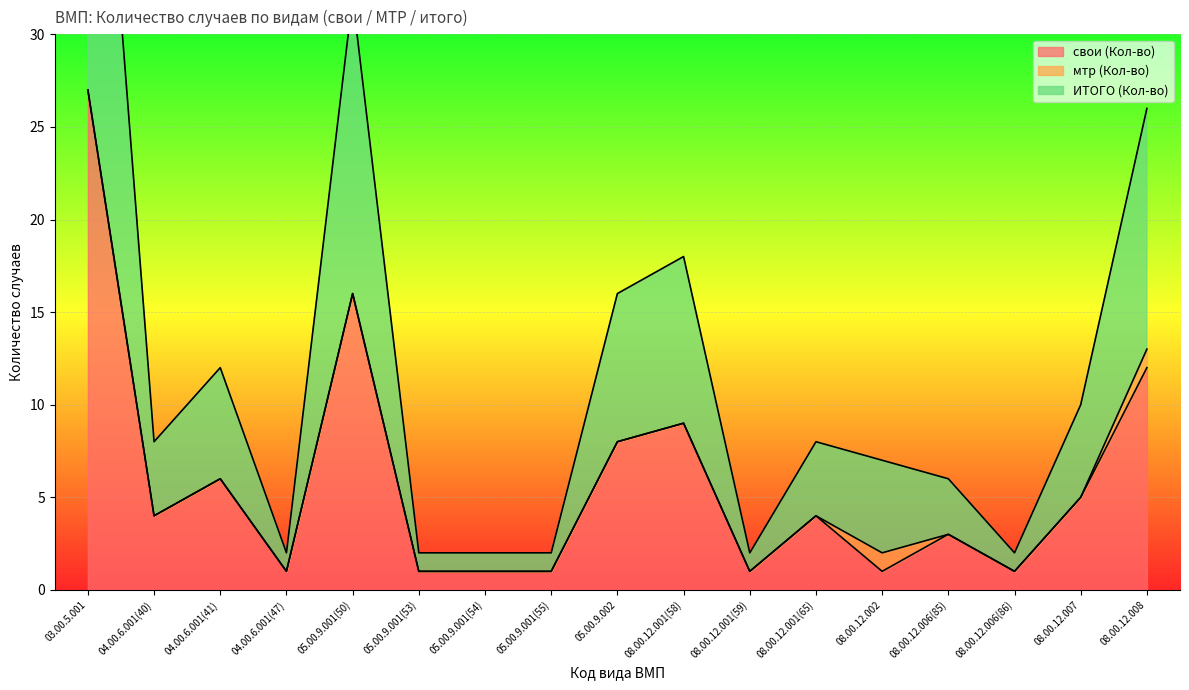

Is the value of свои (Кол-во) at 08.00.12.006(86) greater than the value of ИТОГО (Кол-во) at 05.00.9.001(50)?

No